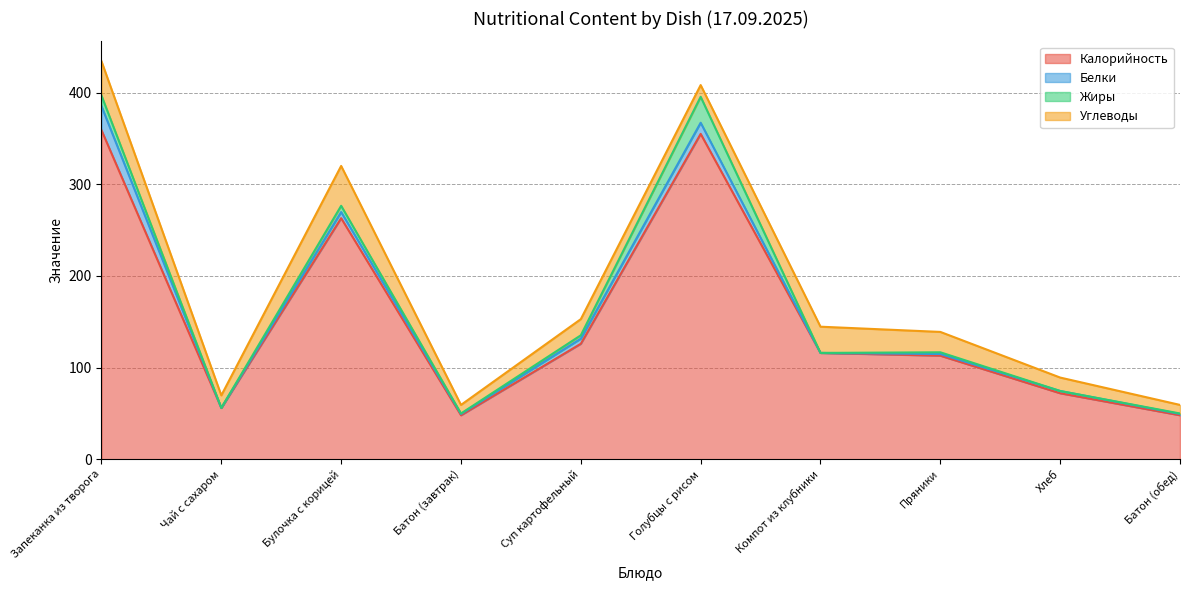

Reading right to left, what are all the values shown in this chart?

Калорийность: 48.0	72.0	113.0	116.0	355.0	126.0	48.0	263.0	56.0	359.0
Белки: 1.4	2.5	1.8	0.0	12.1	5.6	1.4	6.7	0.0	26.2
Жиры: 0.5	0.0	1.9	0.0	28.3	3.7	0.5	6.8	0.0	11.6
Углеводы: 9.3	14.7	22.2	28.6	12.8	17.6	9.3	43.5	13.7	37.5